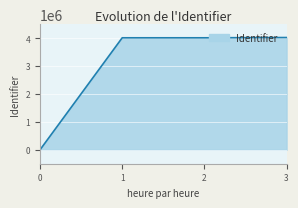

How many categories are shown in the chart?

4